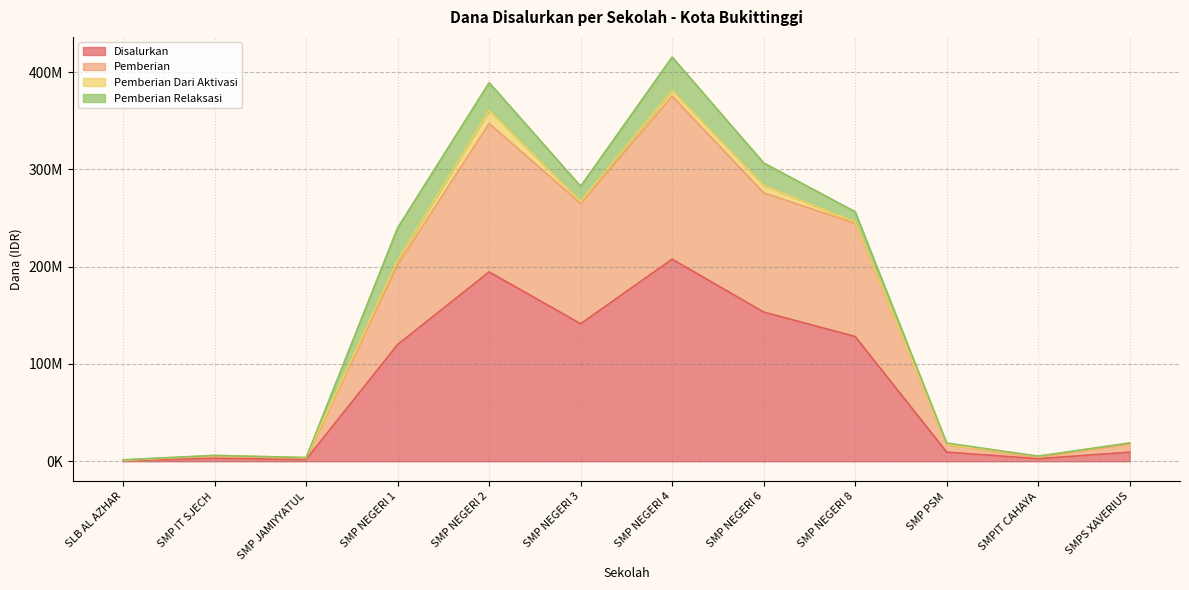

Does the chart display data point markers on the line(s)?

No